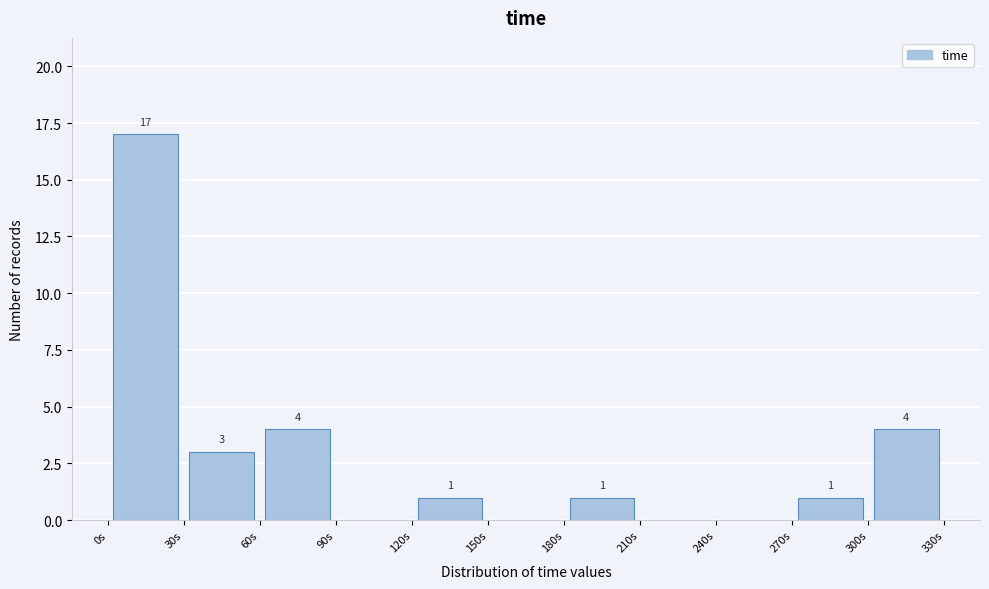

Over which range of the x-axis is the bar tallest?

0 to 30